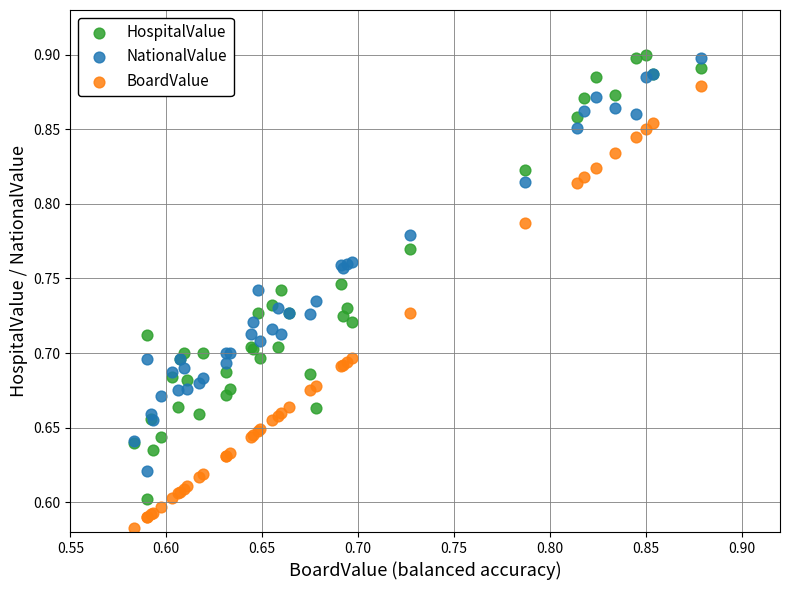

Which series contains the lowest Y value?

BoardValue